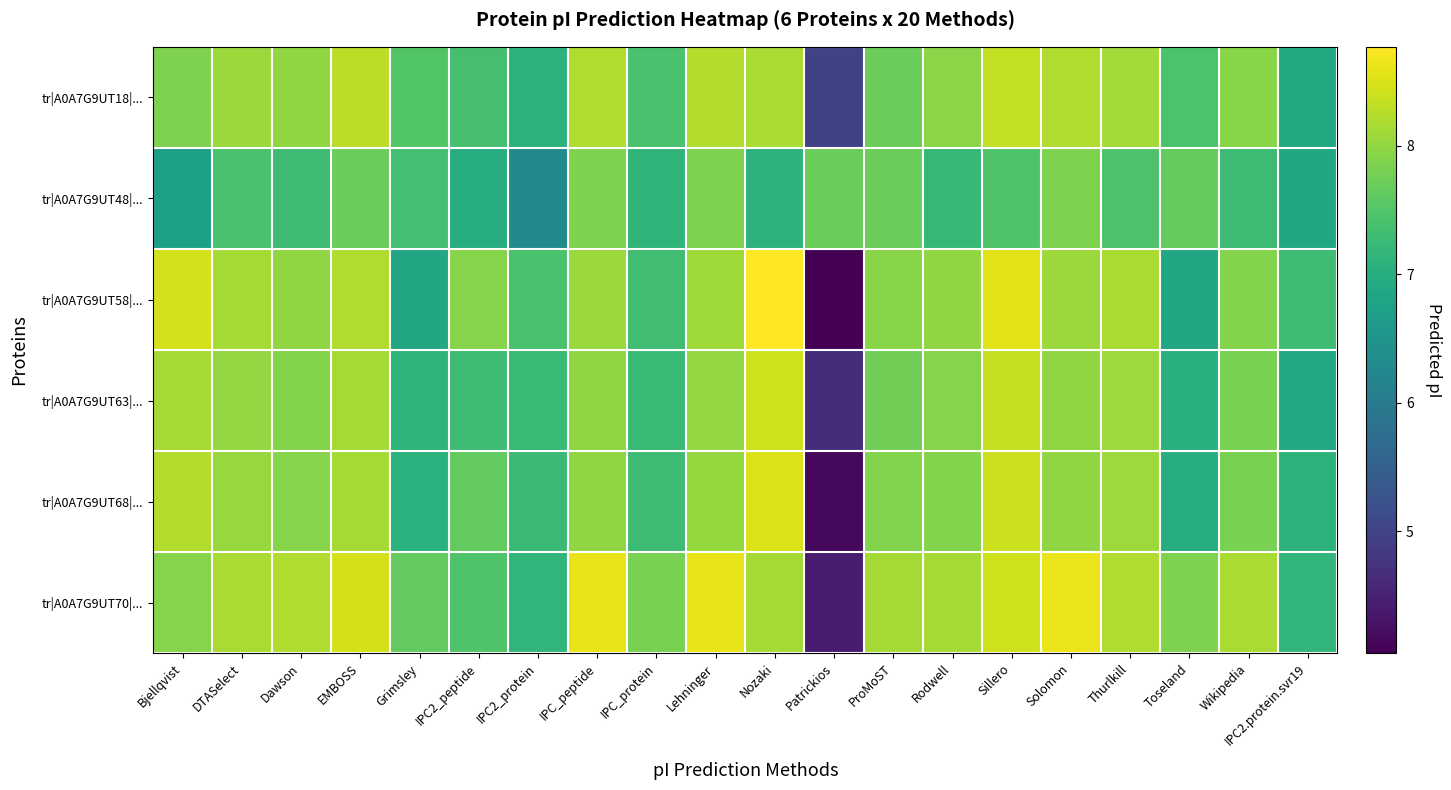

What is the total value across all series at Patrickios?

29.9